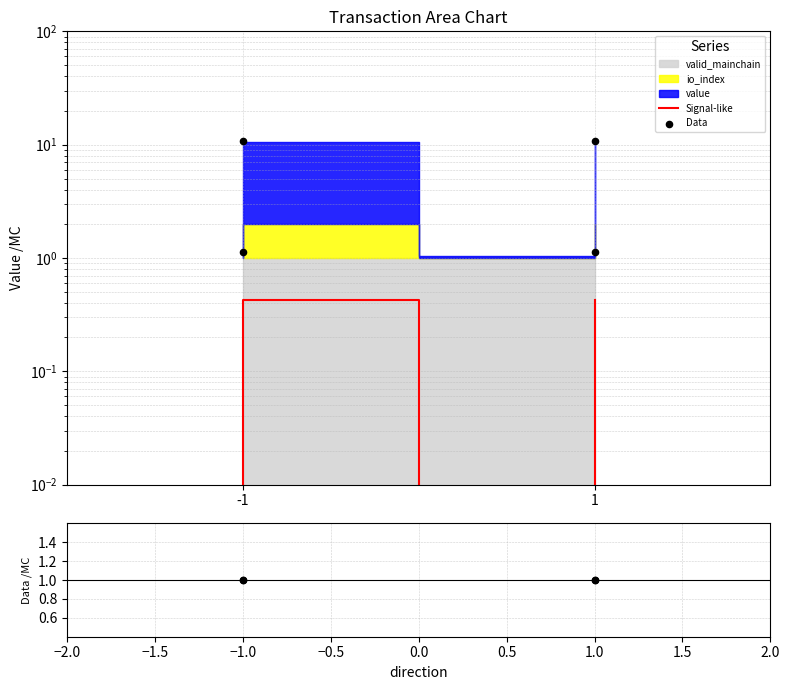

At how many categories does at least one series exceed 6?

2